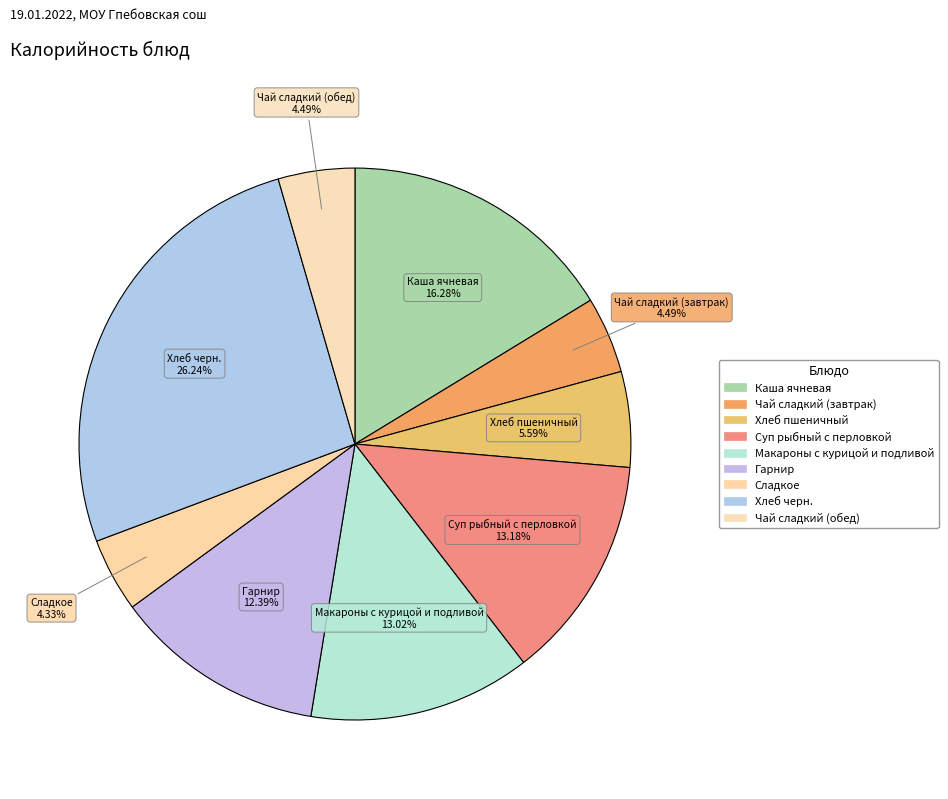

How many slices are in this pie chart?

9